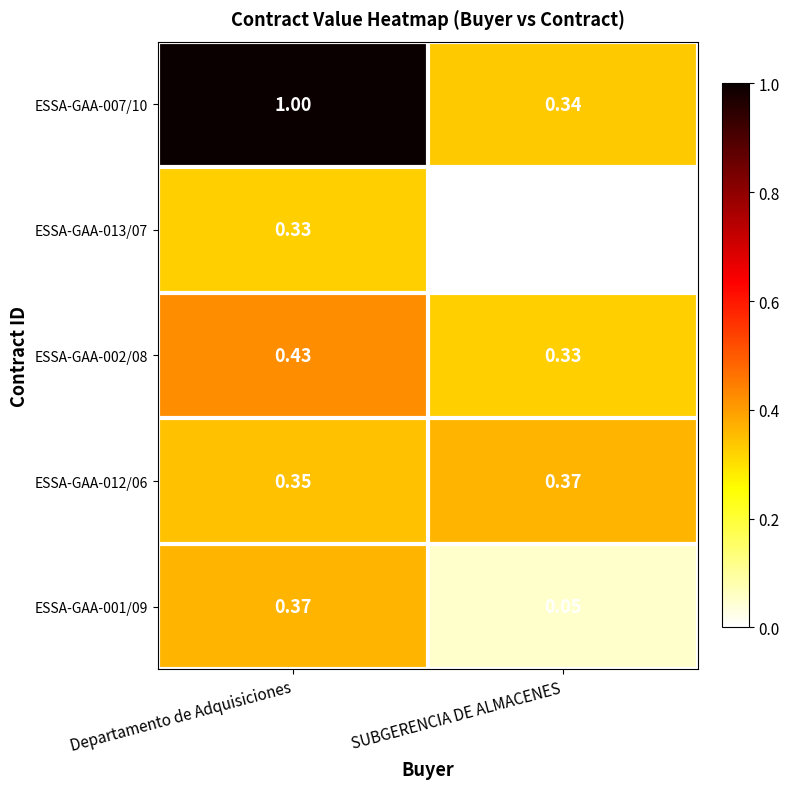

At which category does the chart reach its minimum across all series?

SUBGERENCIA DE ALMACENES